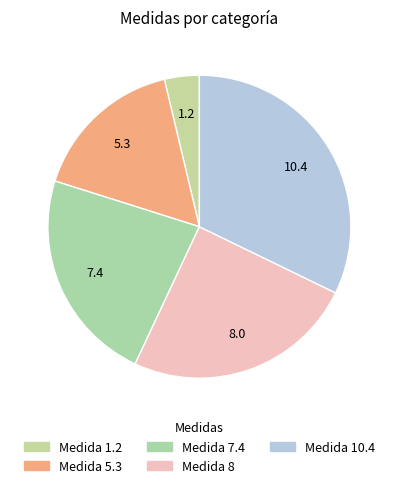

Is there a majority slice in this chart?

No